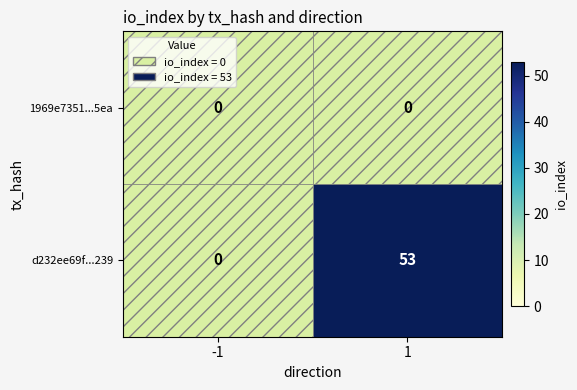

Which series has the largest range (max minus min)?

d232ee69f...239